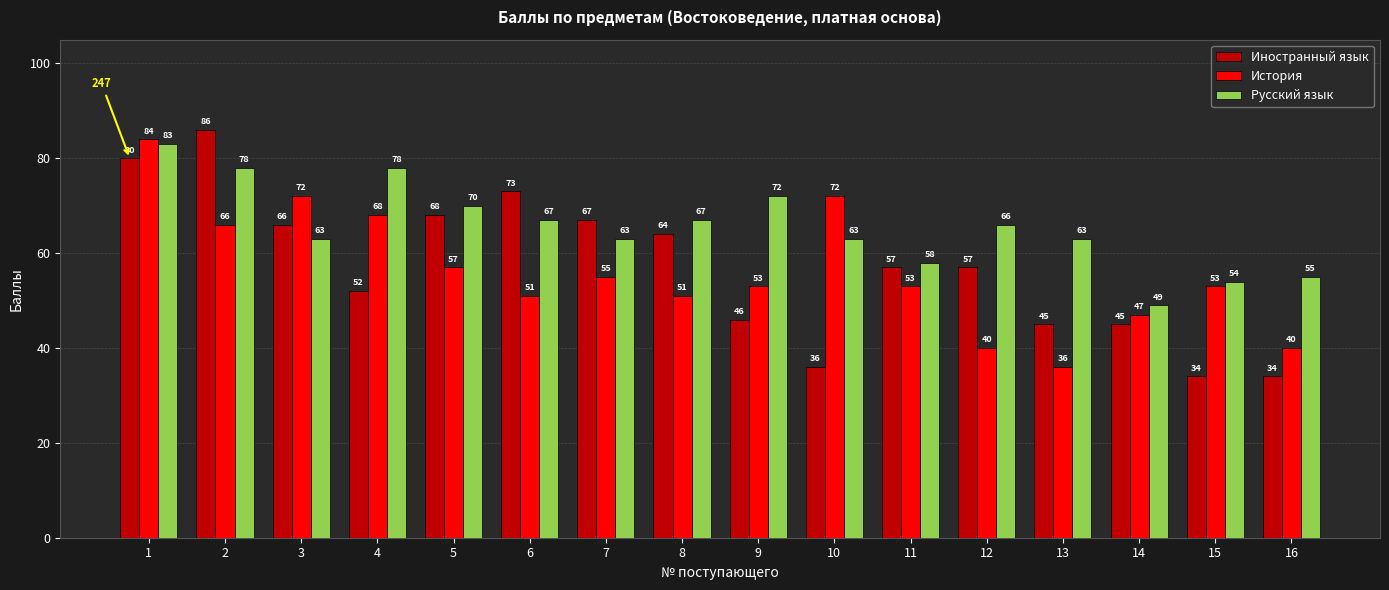

What is the spread (max minus min) of values at 8?

16